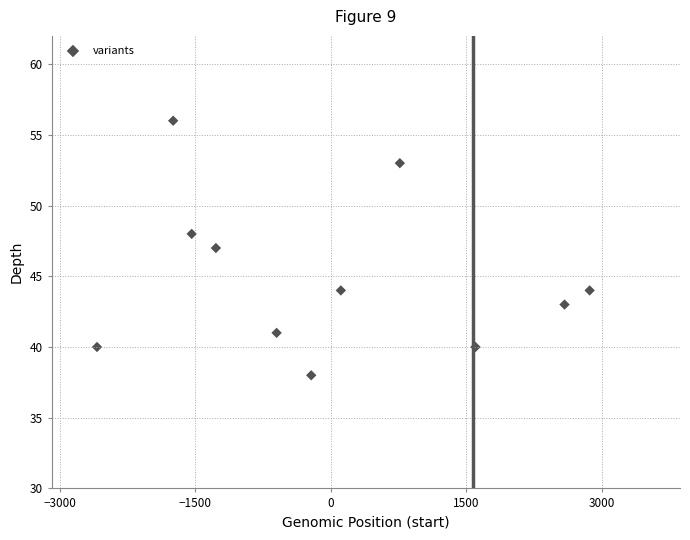

What is the range of Y values (max minus min)?

18